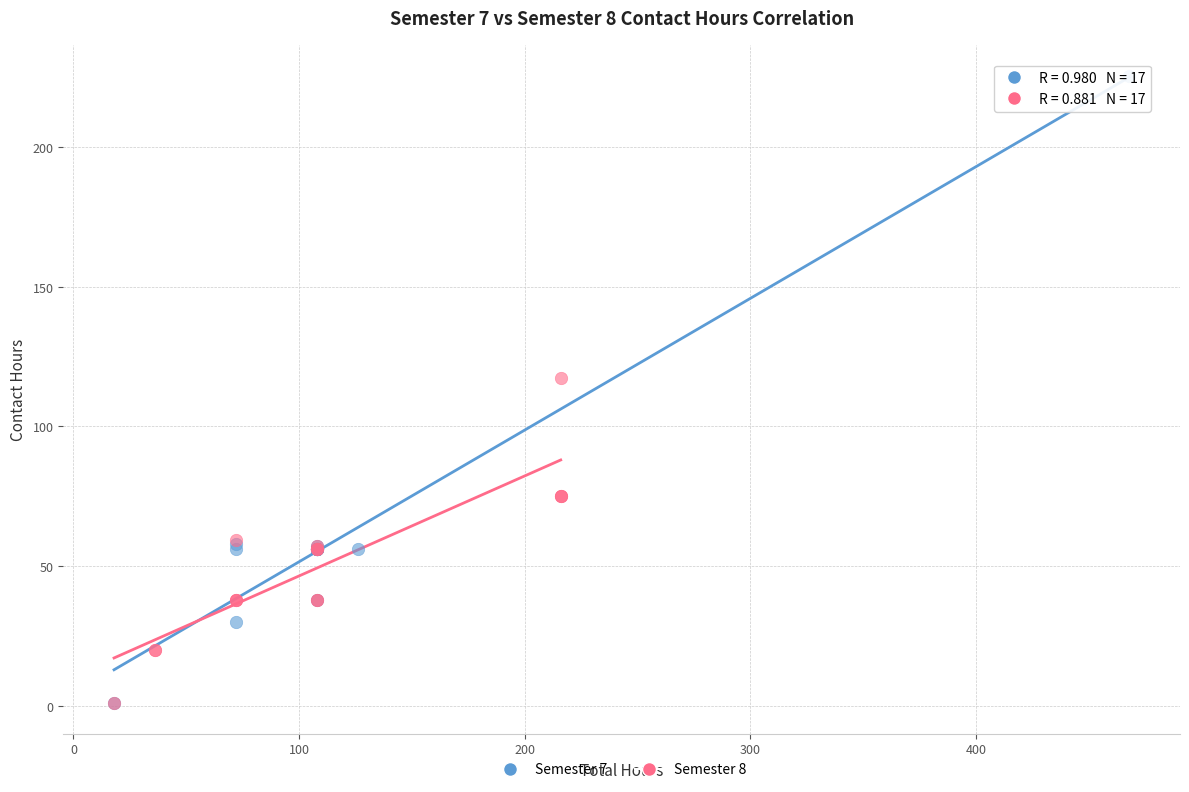

What are all the series names shown in the legend?

Semester 7, Semester 8